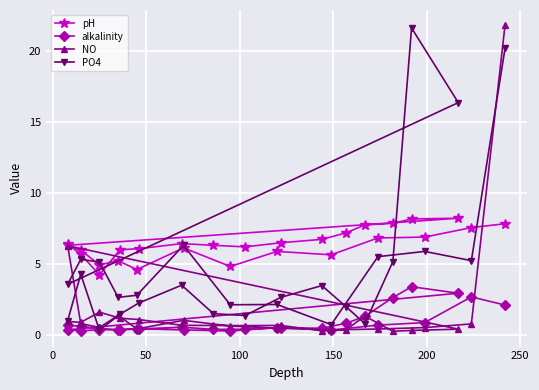

After their last crossing, which series has the higher values: NO or pH?

NO